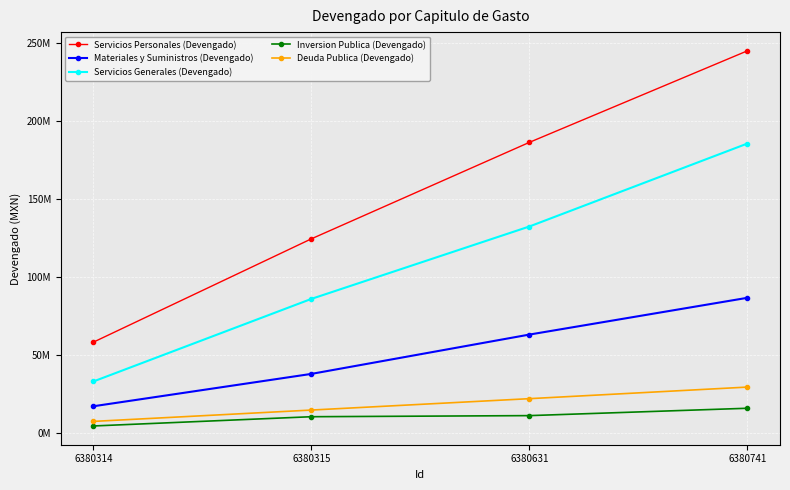

Read the Servicios Personales (Devengado) value at 6380315, to the nearest 10.

124367900